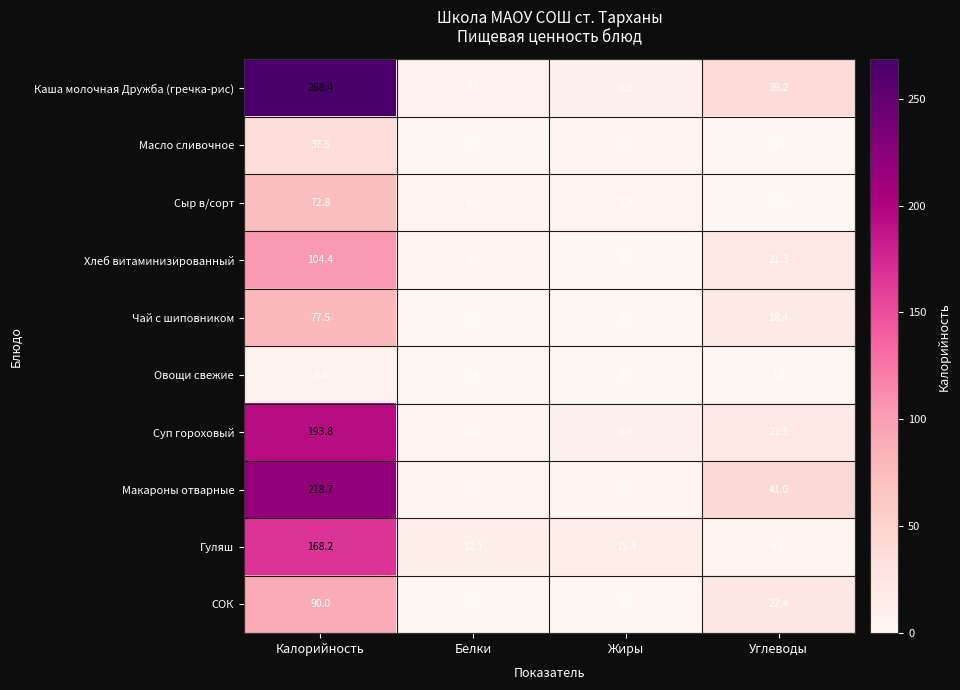

What is the spread (max minus min) of values at Калорийность?

261.6